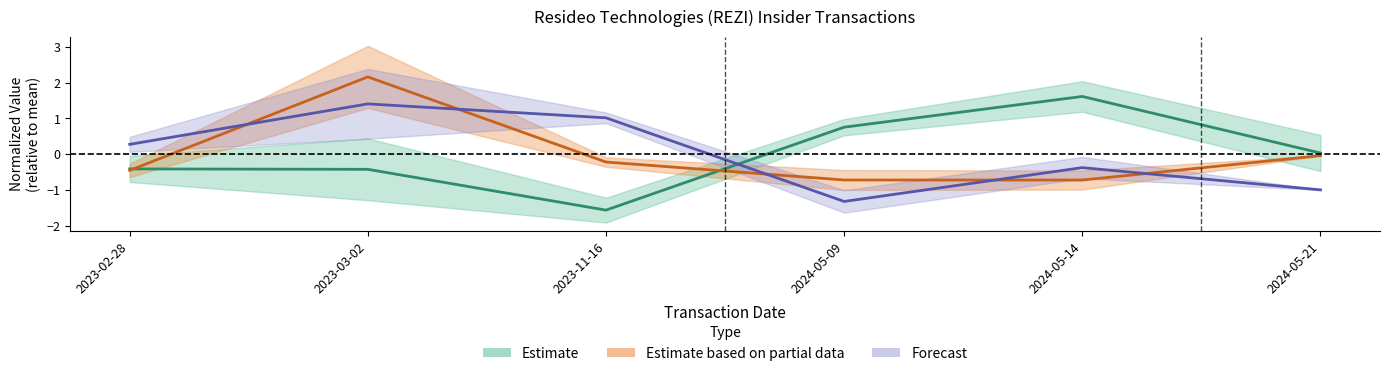

What is the label of the 2nd point from the left?

2023-03-02